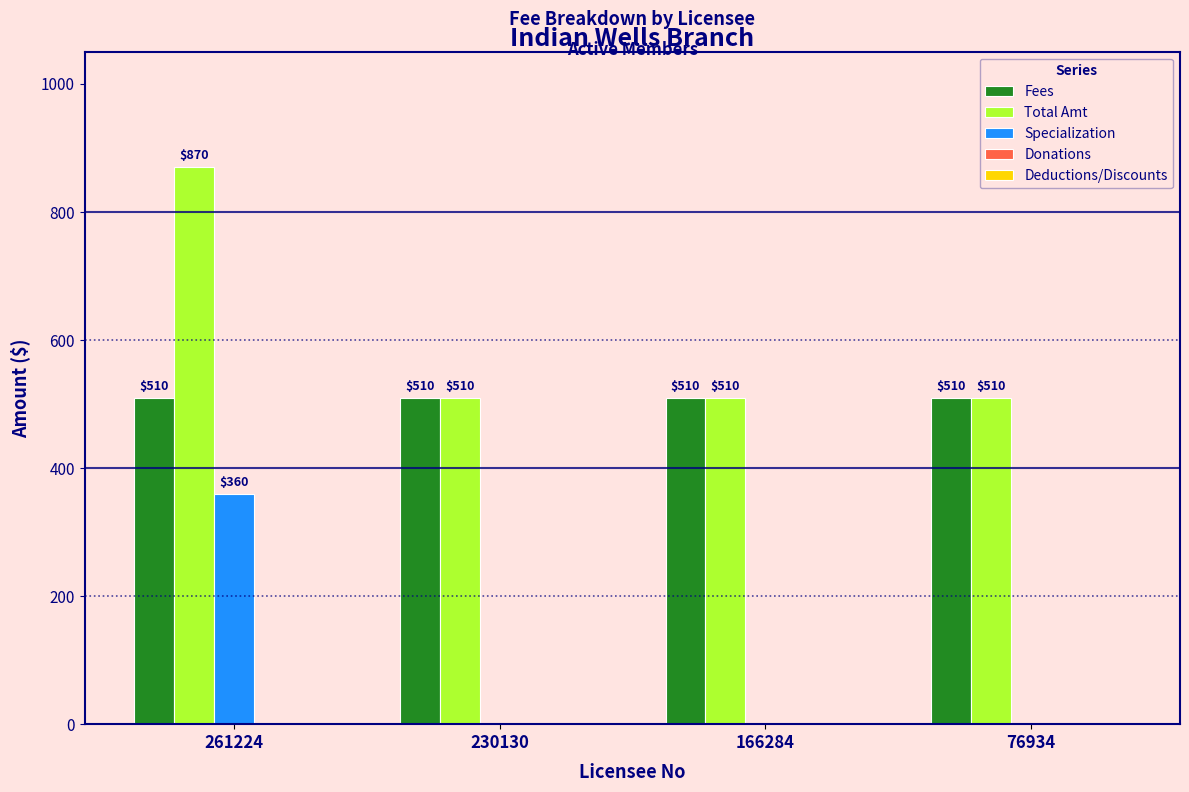

Which series has the largest total across all categories?

Total Amt